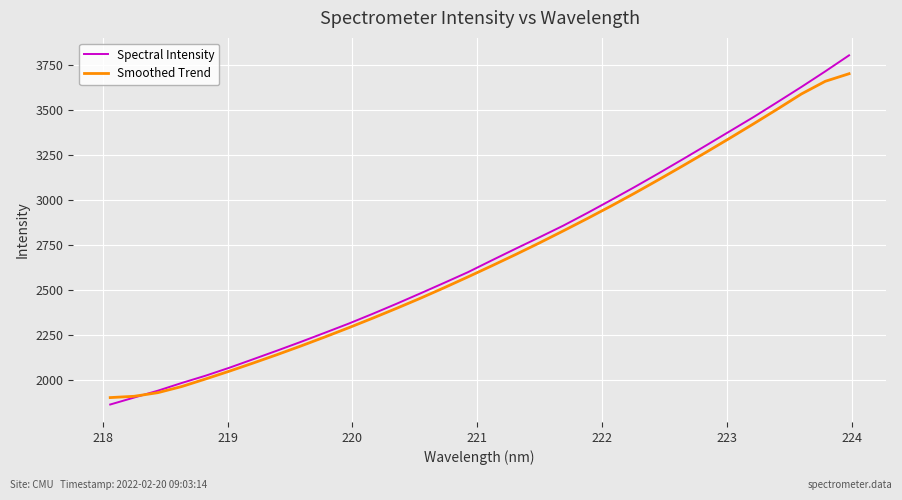

What is the maximum value shown in the chart?

3805.2